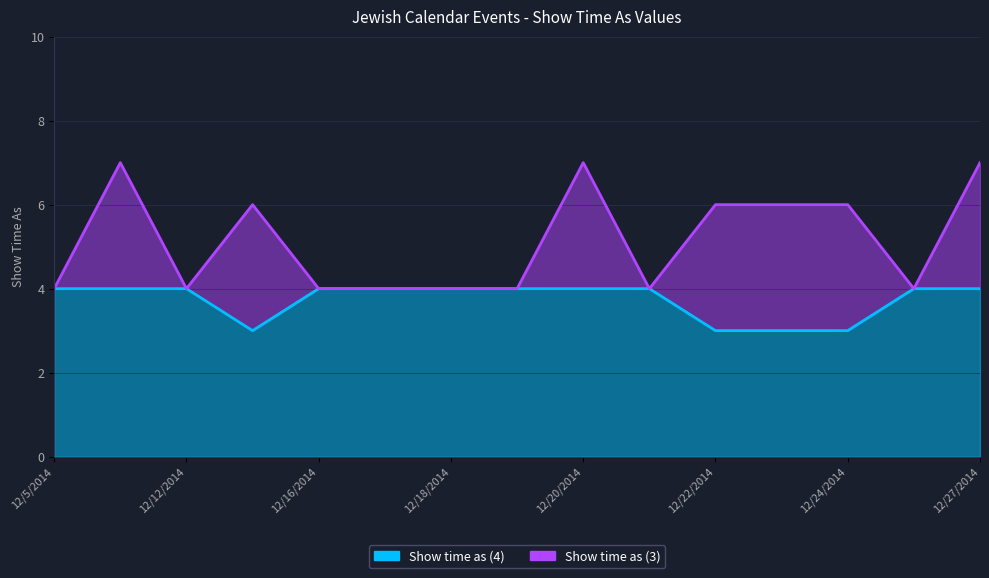

What is the label of the 5th point from the left?

12/16/2014